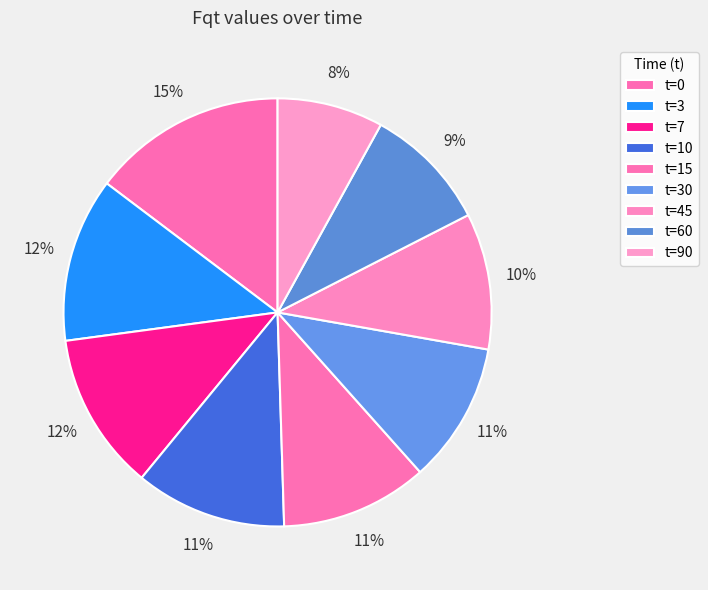

True or false: t=15 accounts for 18% of the total.

False